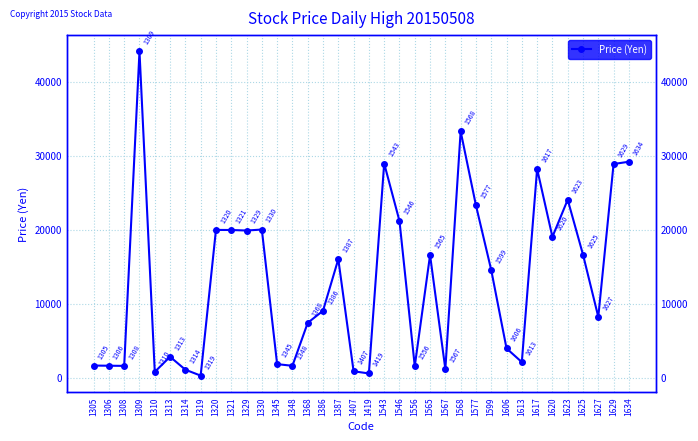

Rank the categories by value from highest to lowest.

1309, 1568, 1634, 1543, 1629, 1617, 1623, 1577, 1546, 1330, 1320, 1321, 1329, 1620, 1625, 1565, 1387, 1599, 1386, 1627, 1368, 1606, 1313, 1613, 1345, 1305, 1306, 1348, 1308, 1556, 1567, 1314, 1407, 1310, 1419, 1319